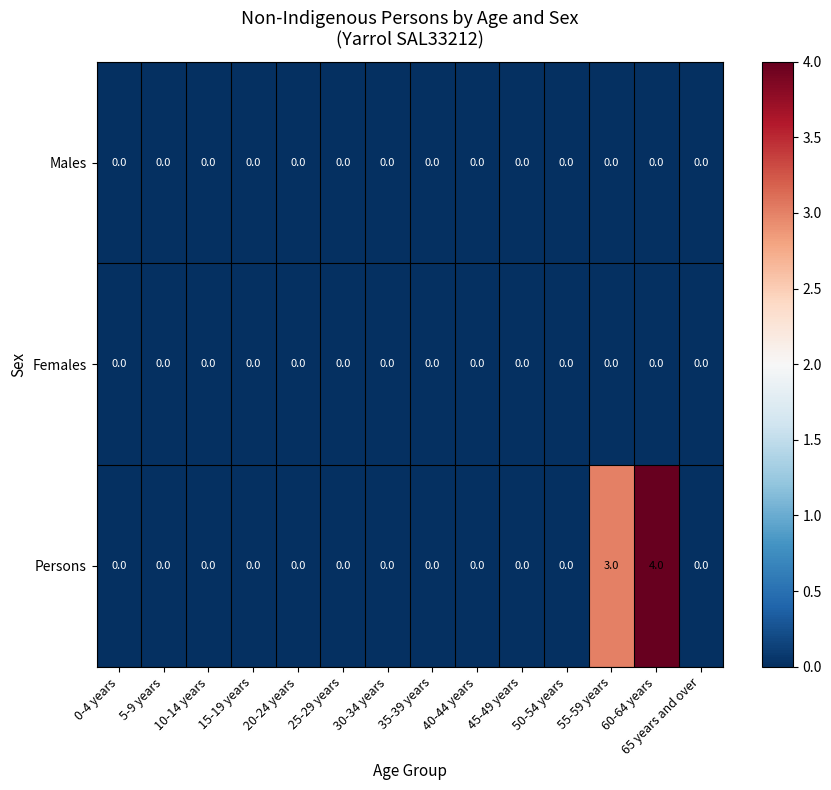

The Females series shows 0 at 20-24 years. True or false?

True